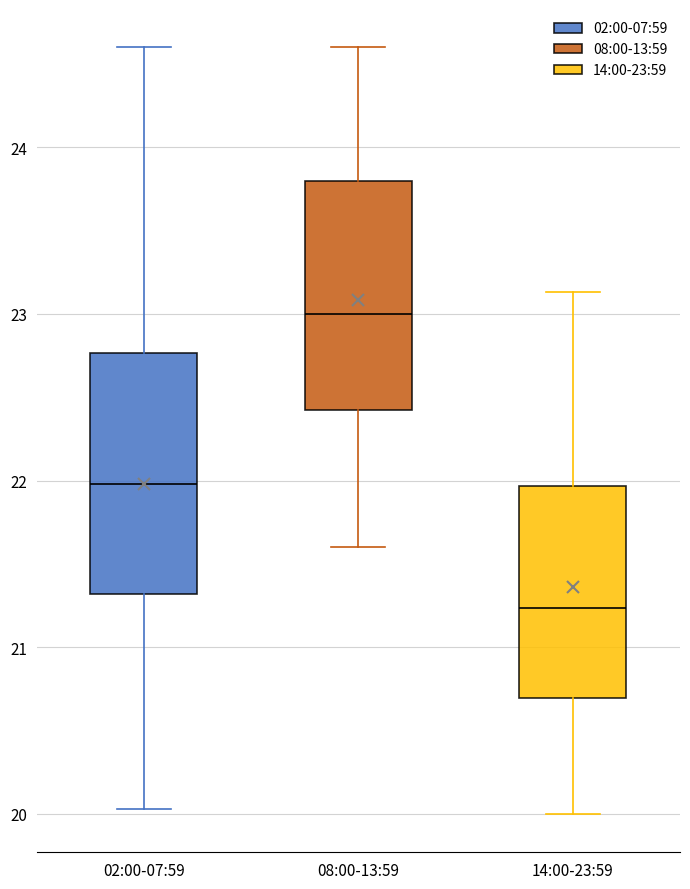

Reading left to right, transcribe this box plot: for each box, give where its median line is, the range the box spans, and where its two whiskers end, as read against the y-axis. The values are not printed on the chart, so give them approximately, as read against the axis.

02:00-07:59: median 22.0, box 21.3 to 22.8, whiskers 20.0 to 24.6
08:00-13:59: median 23.0, box 22.4 to 23.8, whiskers 21.6 to 24.6
14:00-23:59: median 21.2, box 20.7 to 22.0, whiskers 20.0 to 23.1